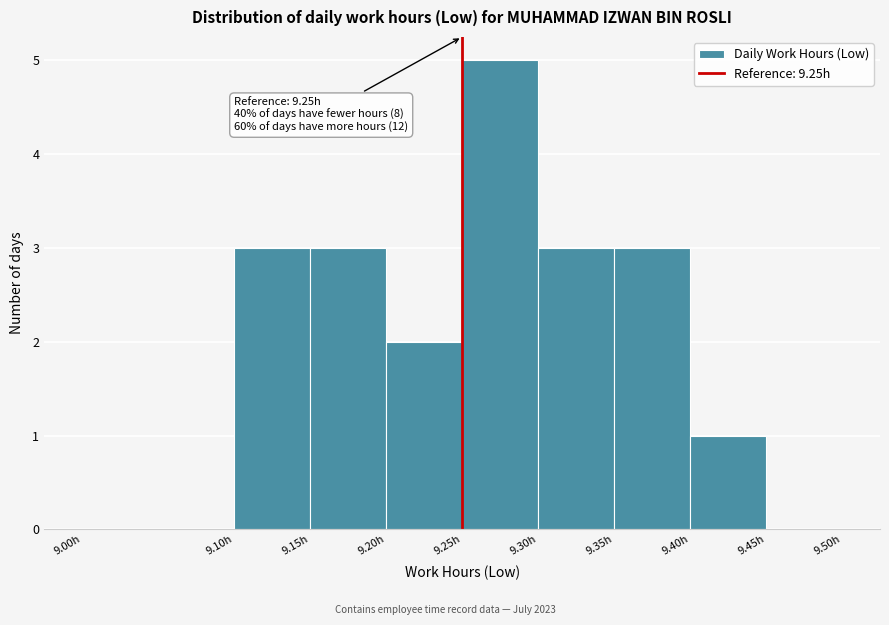

Which range on the x-axis has the tallest bar?

9.25 to 9.30